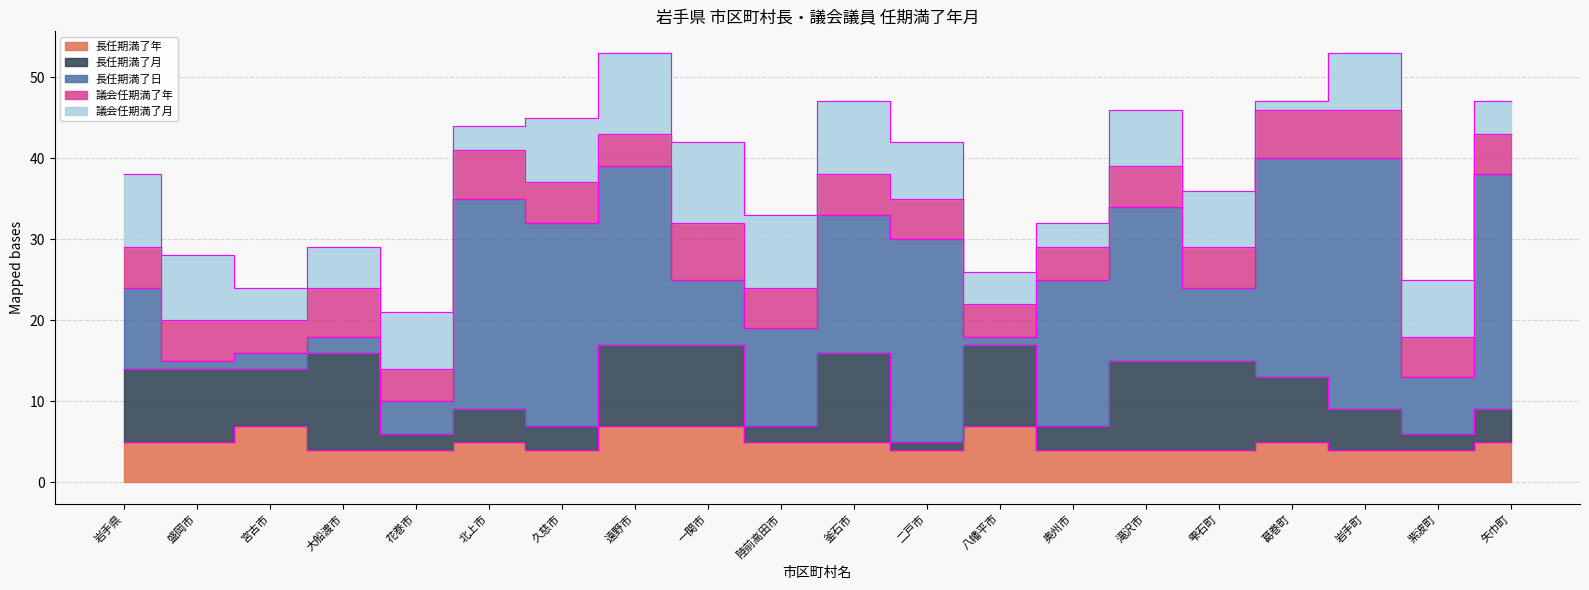

Count the 議会任期満了年 values in the range 5 to 6.

14